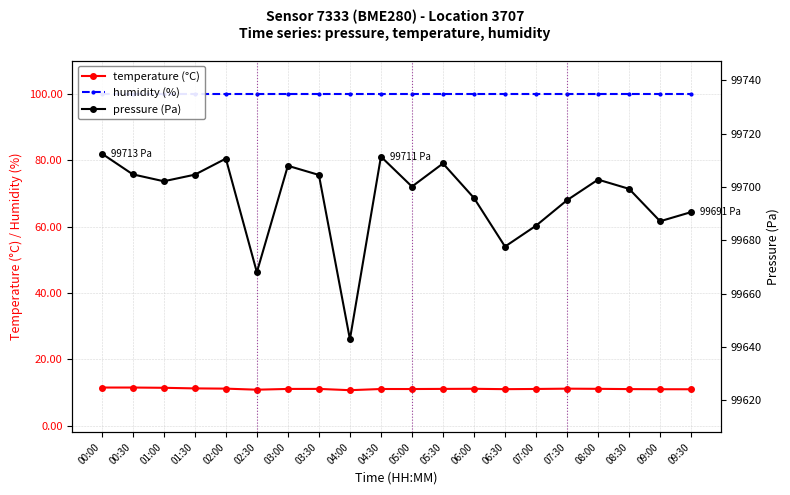

At which label does pressure first exceed 99702?

00:00